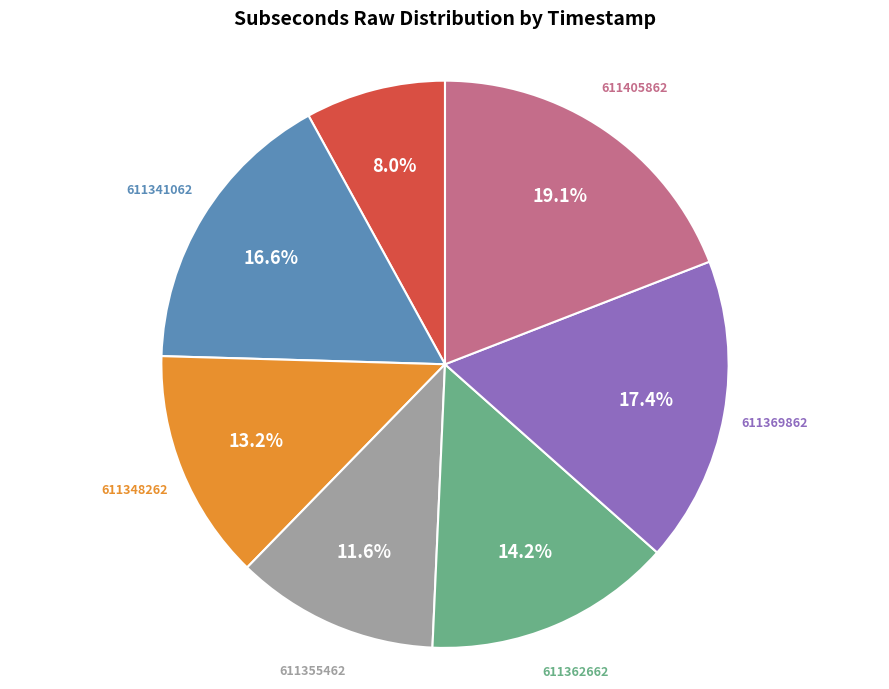

Which category has the biggest portion of the pie?

611405862